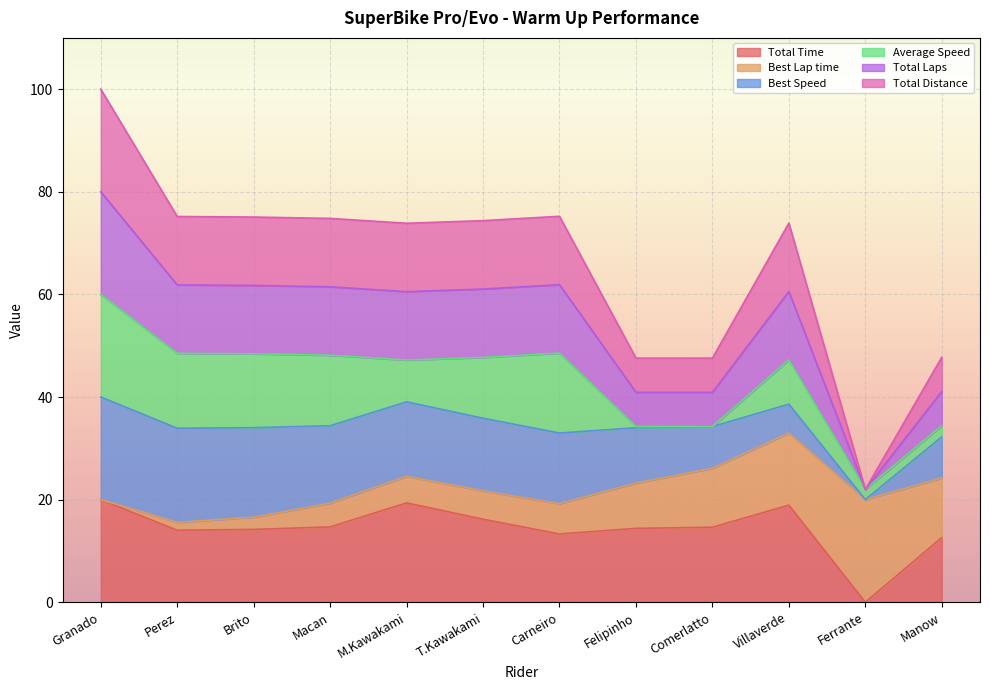

What is the greatest value displayed?

100.0